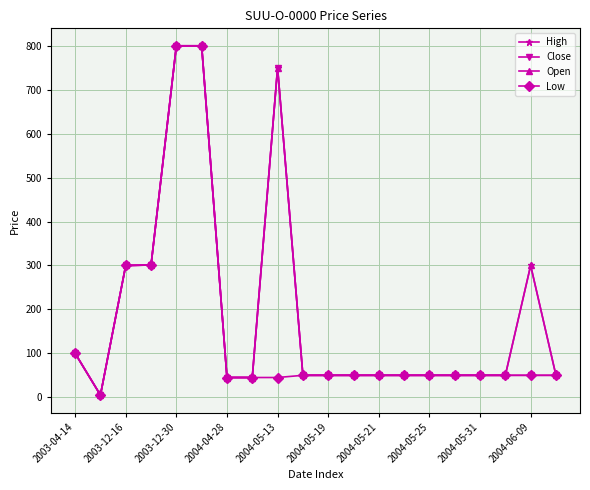

In High, how many points are higher than both neighbors (excluding endpoints)?

2